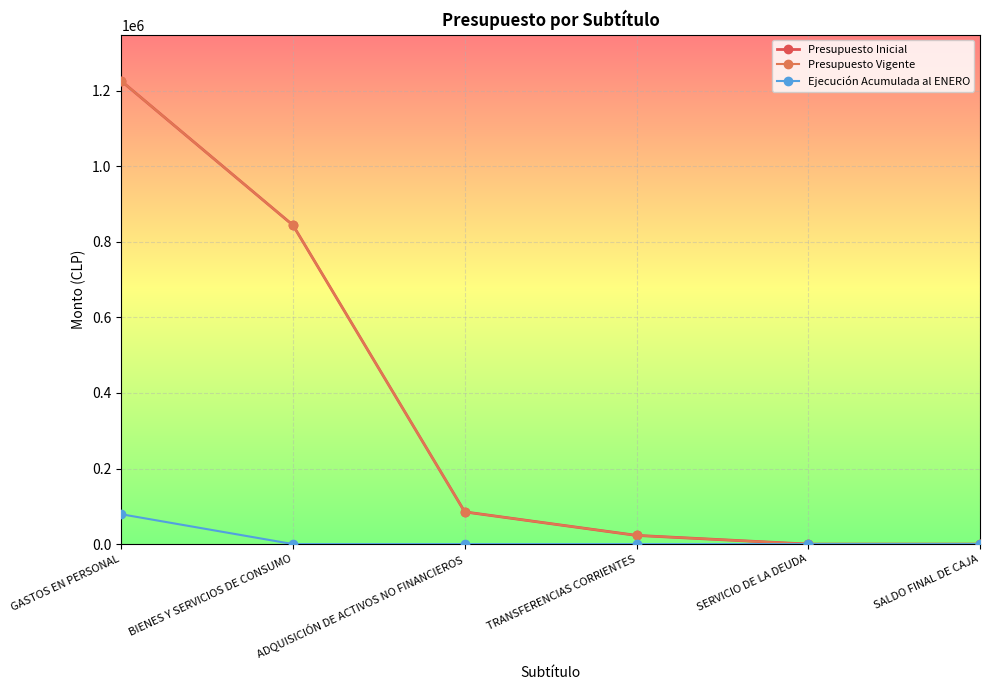

True or false: Presupuesto Vigente and Ejecución Acumulada al ENERO cross at least once.

False